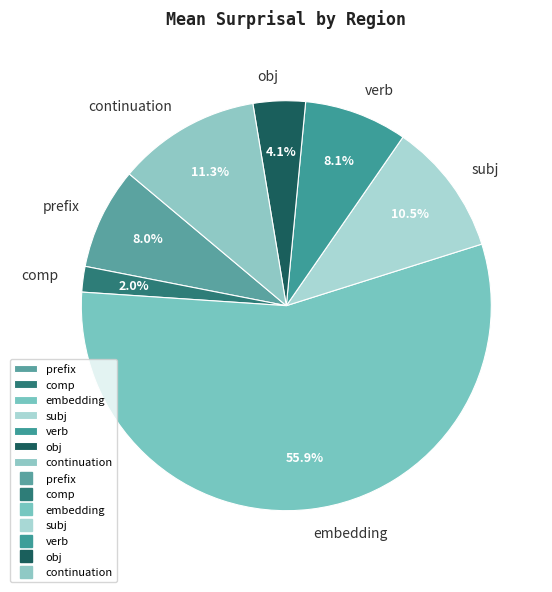

Is there any slice that represents more than half of the pie?

Yes